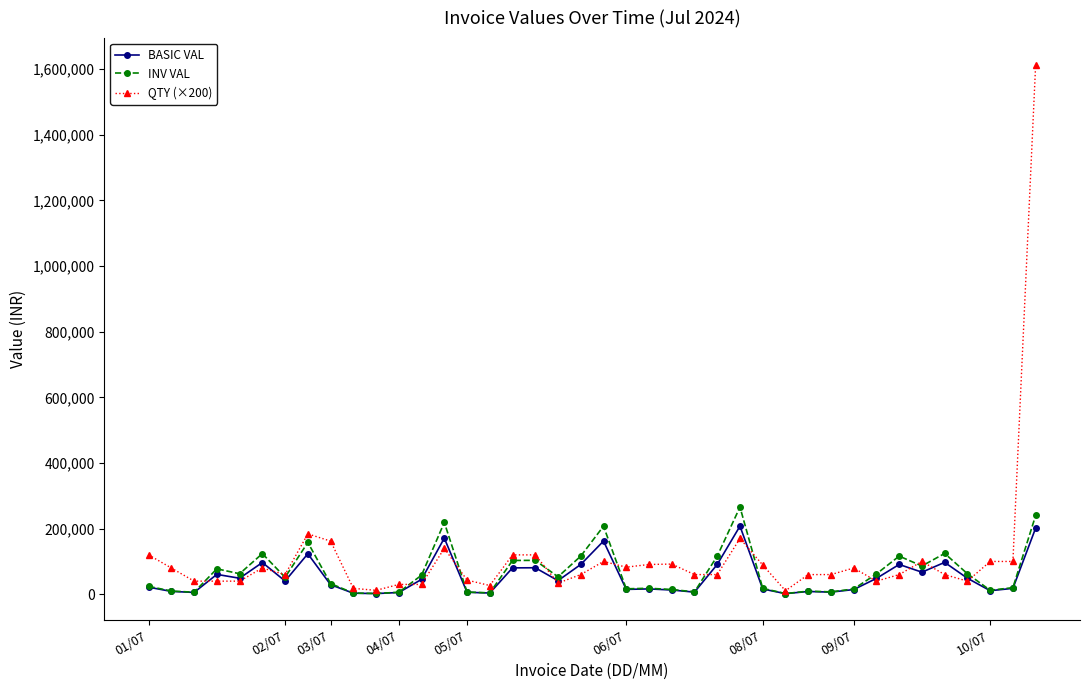

What is the value of the INV VAL point at the 5th from the left?

62538.2